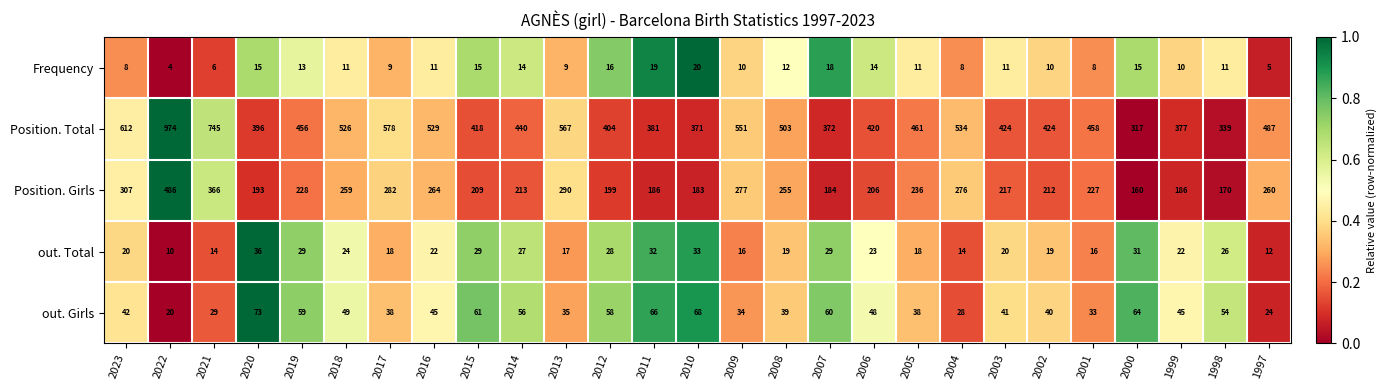

Which series has the widest spread of values?

Position. Total